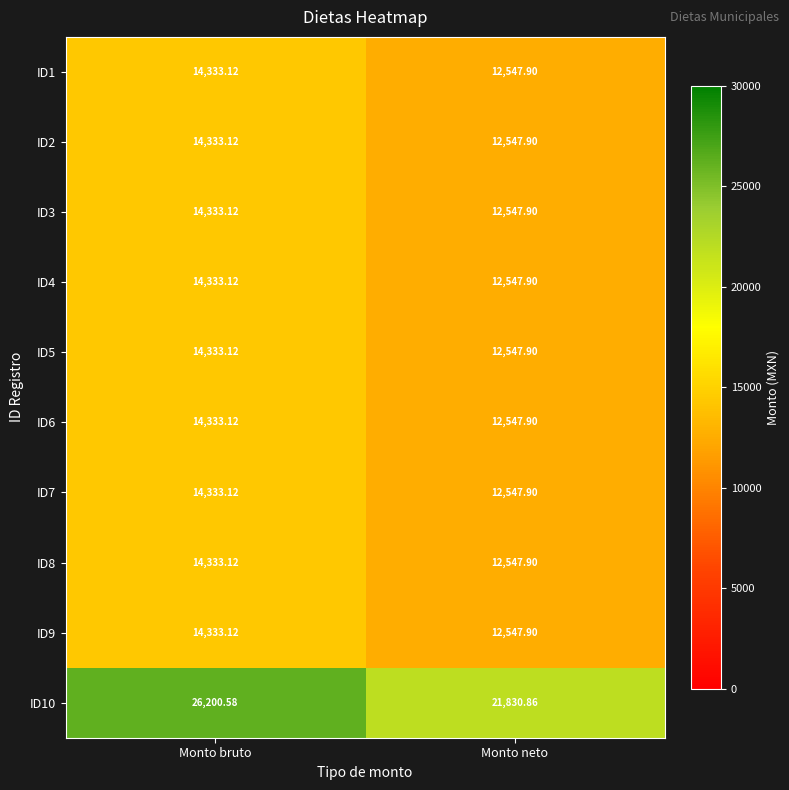

Which category has the lowest value in the ID1 series?

Monto neto